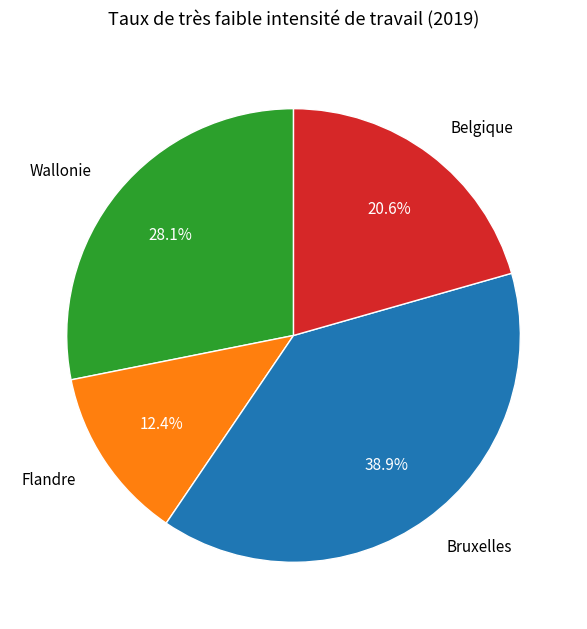

True or false: Bruxelles accounts for 39% of the total.

True